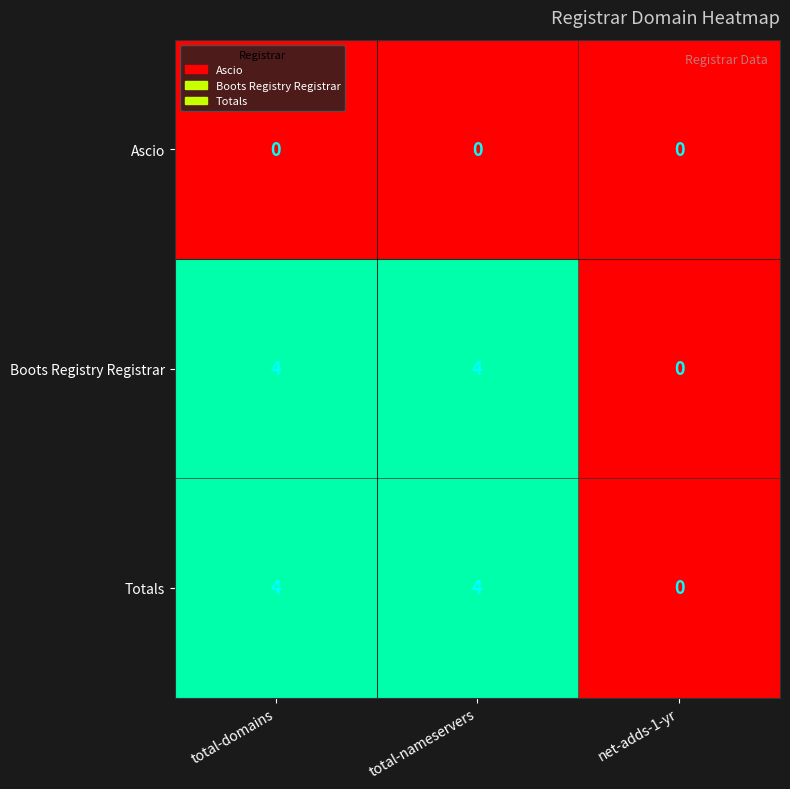

Is the value of Totals at net-adds-1-yr greater than the value of Boots Registry Registrar at total-nameservers?

No